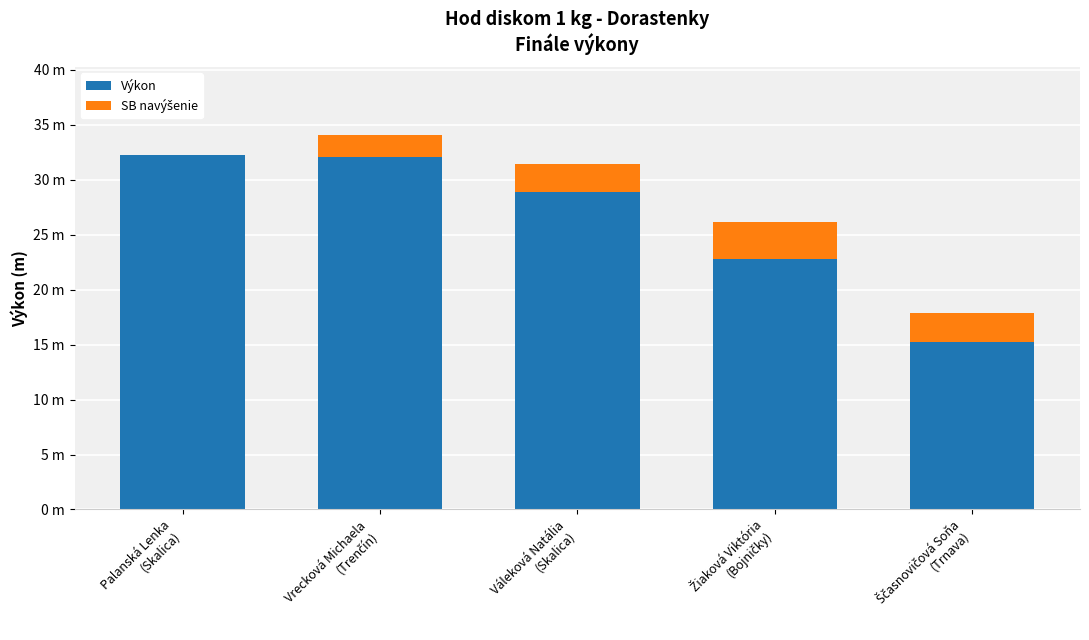

What is the lowest value of the Výkon series?

15.2